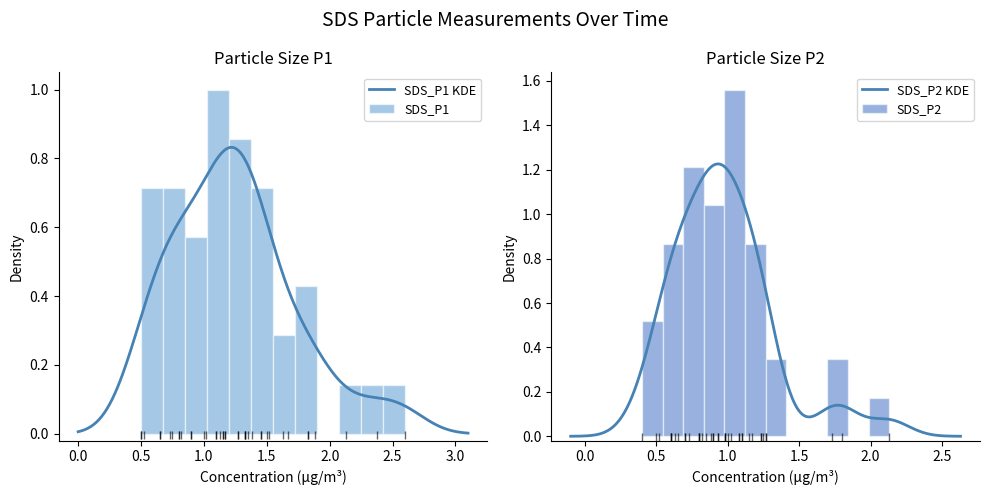

What is the minimum value for SDS_P2?

0.4